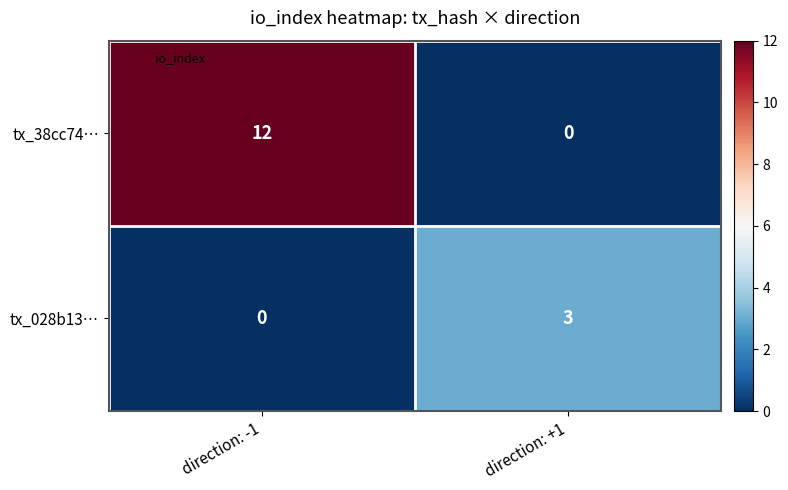

Reading left to right, list all the values displayed in this chart.

tx_38cc74…: 12	0
tx_028b13…: 0	3